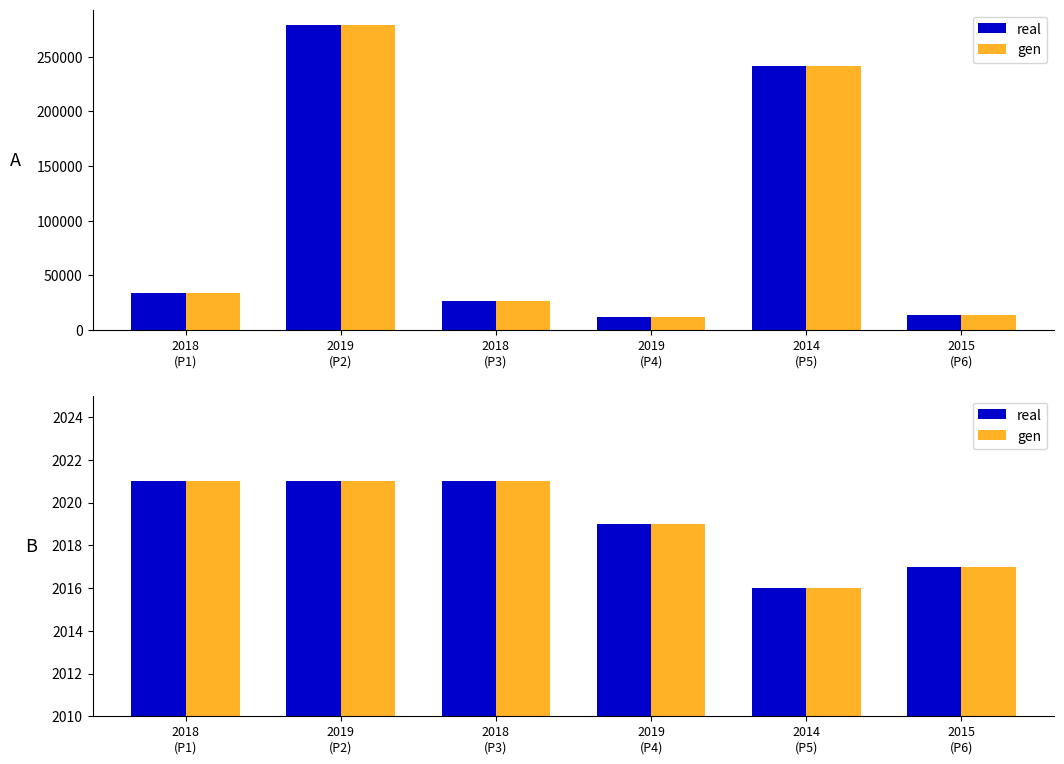

Reading right to left, what are all the values shown in this chart?

Total económico: 2015
(P6)=13520.4	2014
(P5)=241035.0	2019
(P4)=11710.0	2018
(P3)=26636.0	2019
(P2)=279106.0	2018
(P1)=33853.0
Total económico (gen): 2015
(P6)=13520.4	2014
(P5)=241035.0	2019
(P4)=11710.0	2018
(P3)=26636.0	2019
(P2)=279106.0	2018
(P1)=33853.0
real: 2015
(P6)=2017.0	2014
(P5)=2016.0	2019
(P4)=2019.0	2018
(P3)=2021.0	2019
(P2)=2021.0	2018
(P1)=2021.0
gen: 2015
(P6)=2017.0	2014
(P5)=2016.0	2019
(P4)=2019.0	2018
(P3)=2021.0	2019
(P2)=2021.0	2018
(P1)=2021.0